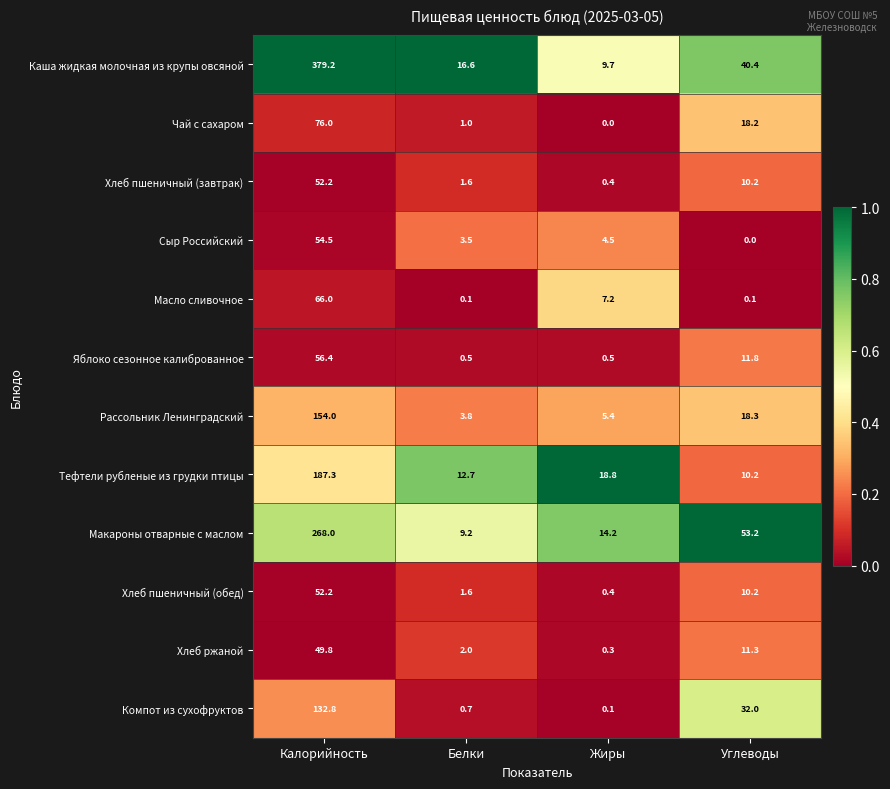

Which series has the widest spread of values?

Каша жидкая молочная из крупы овсяной